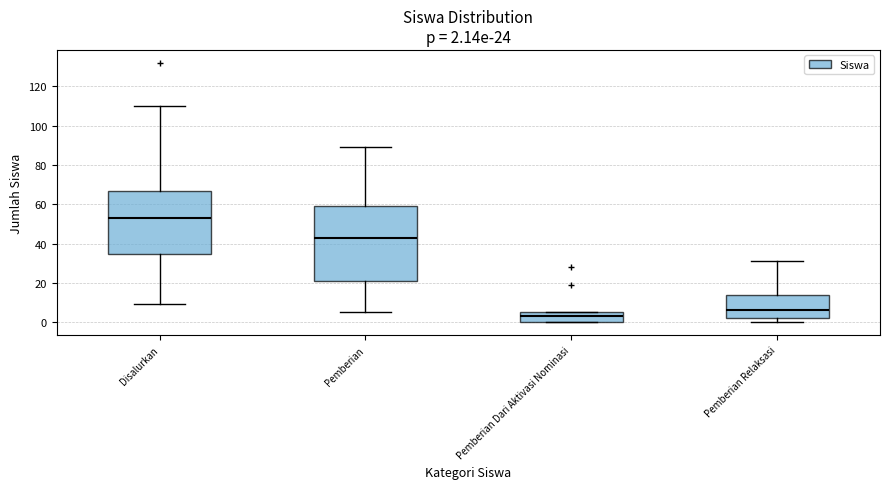

Comparing the boxes themselves (not the whiskers), which one is the tallest?

Pemberian